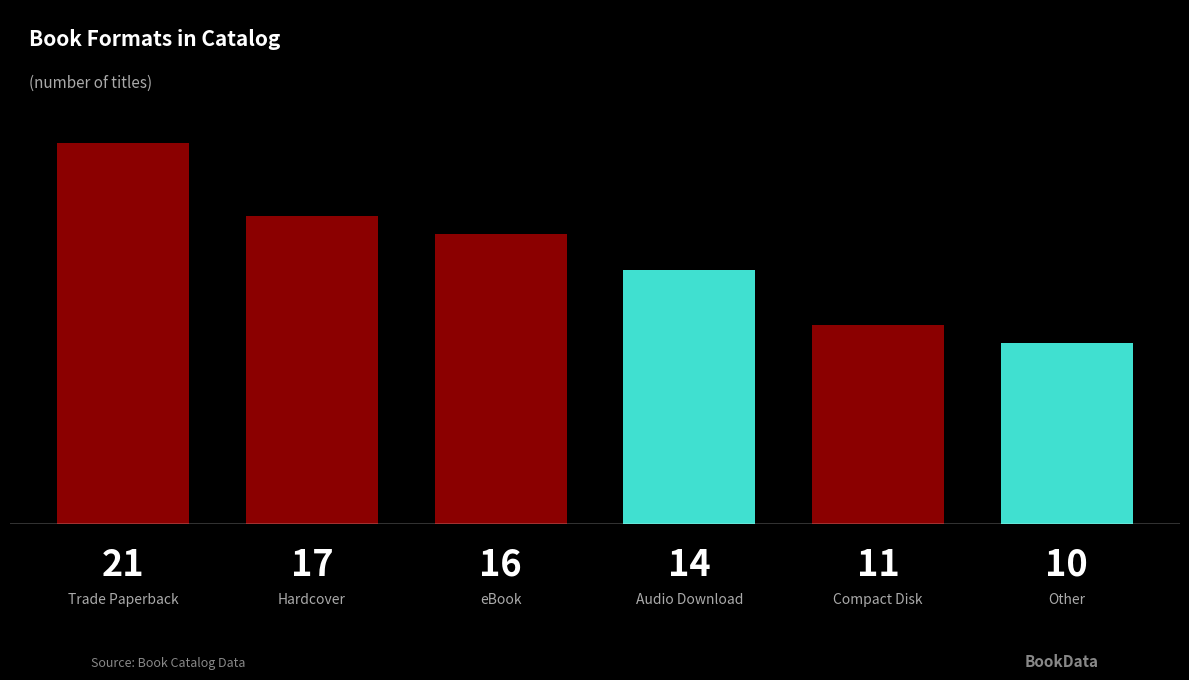

How many distinct data groups are displayed?

1